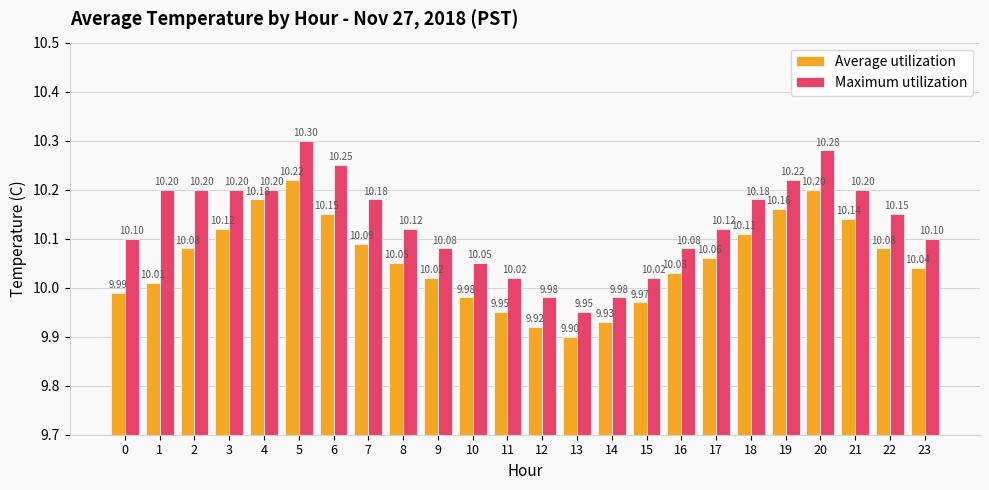

Which category has the lowest value in the Average utilization series?

13